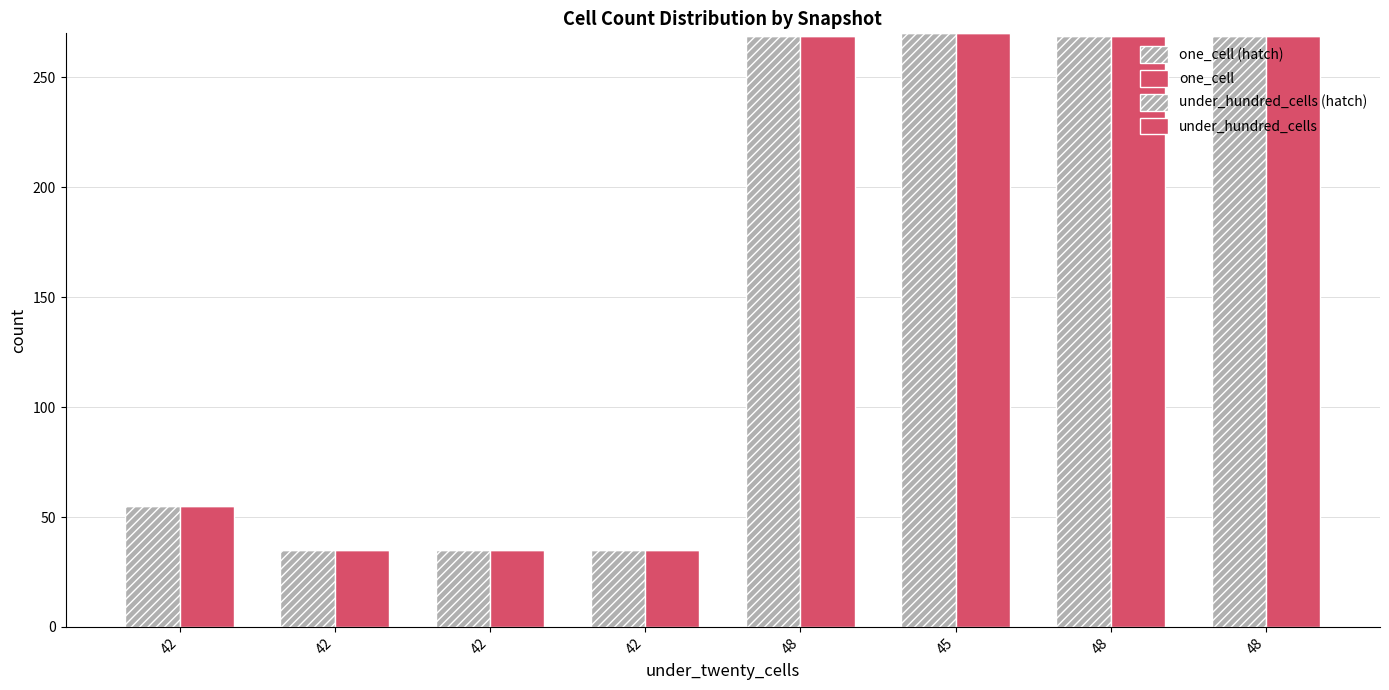

Are the bars grouped side by side (vs. stacked)?

Yes